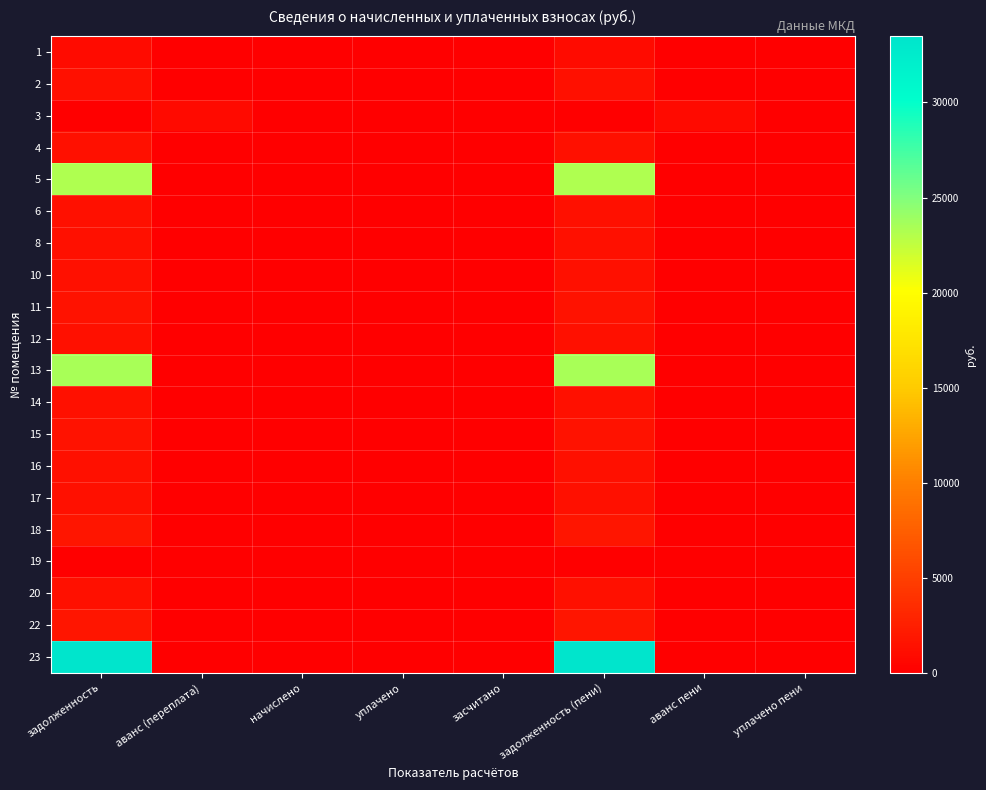

Which series has the largest total across all categories?

23